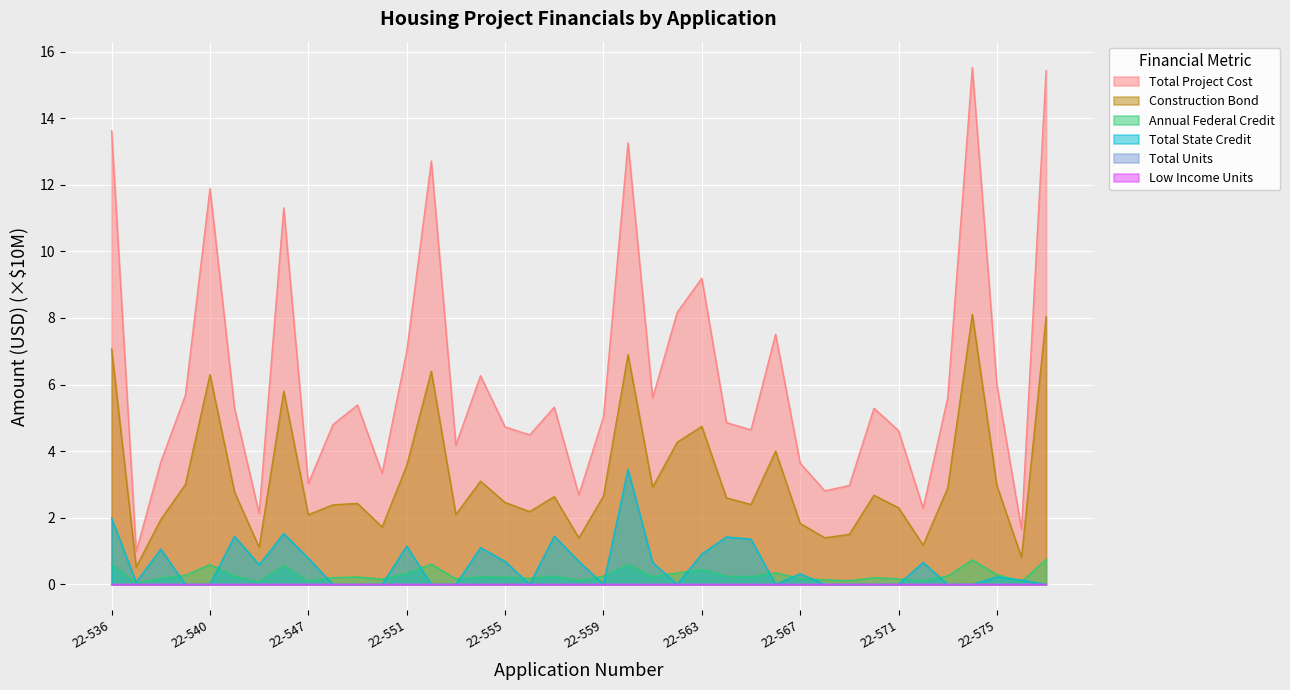

At which category does the chart reach its peak across all series?

22-574